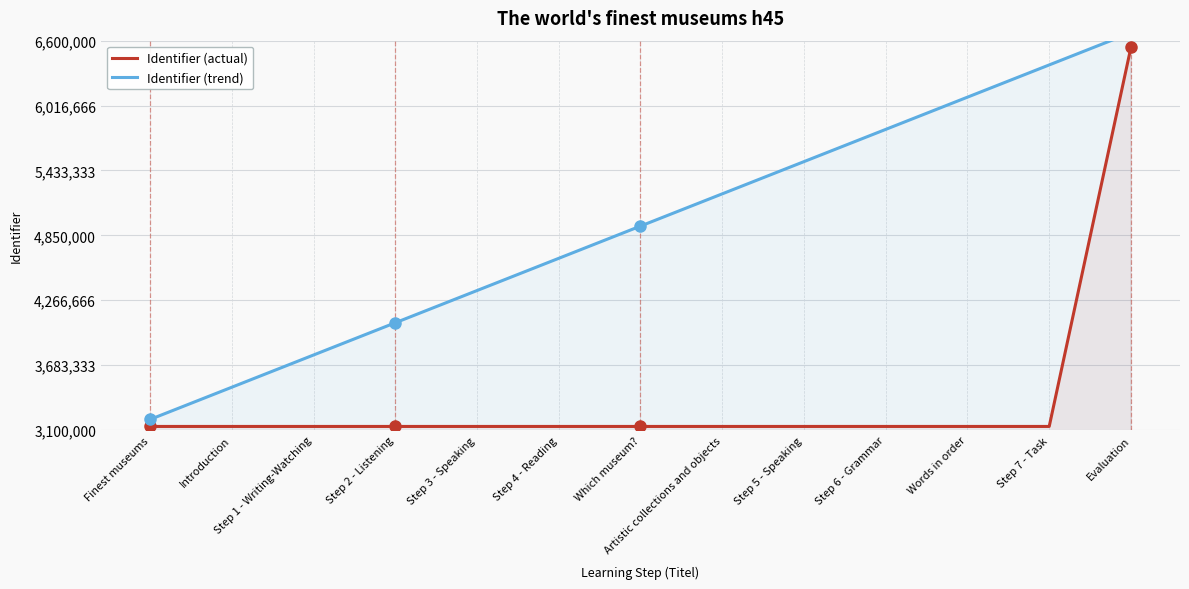

At how many categories does at least one series exceed 3852612?

10